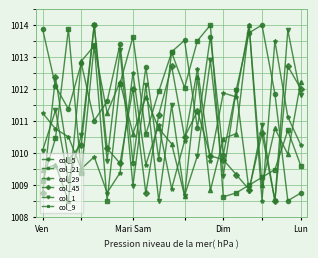

What is the value of the col_45 point at the 21st from the left?

1012.0